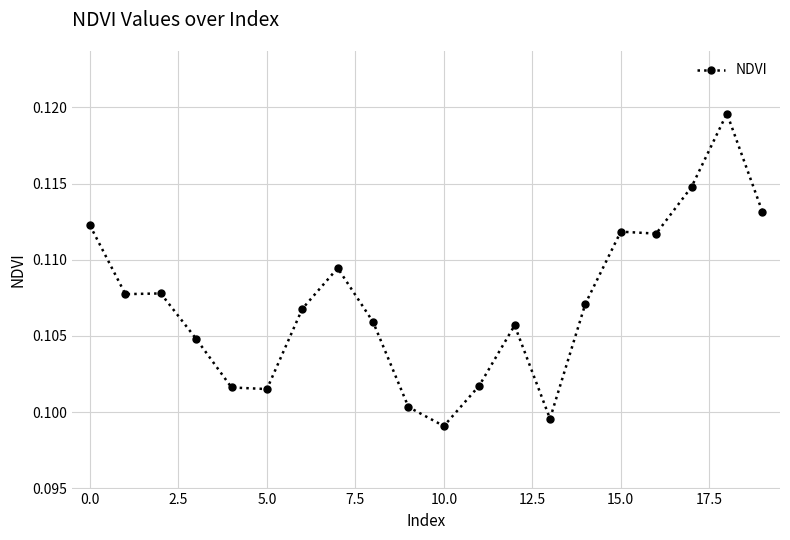

What is the sum of all values?

2.1